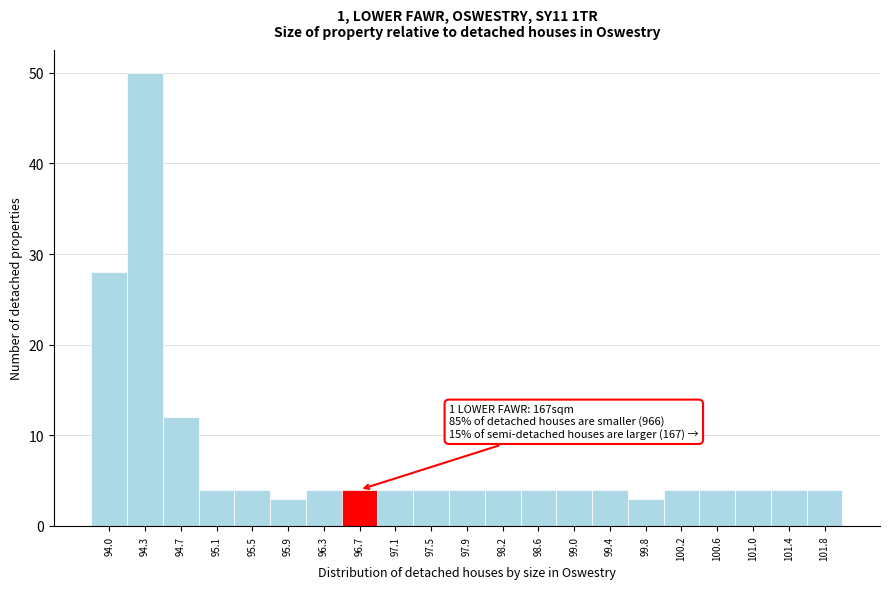

Reading right to left, transcribe all the data shown in this chart.

4	4	4	4	4	3	4	4	4	4	4	4	4	4	4	3	4	4	12	50	28